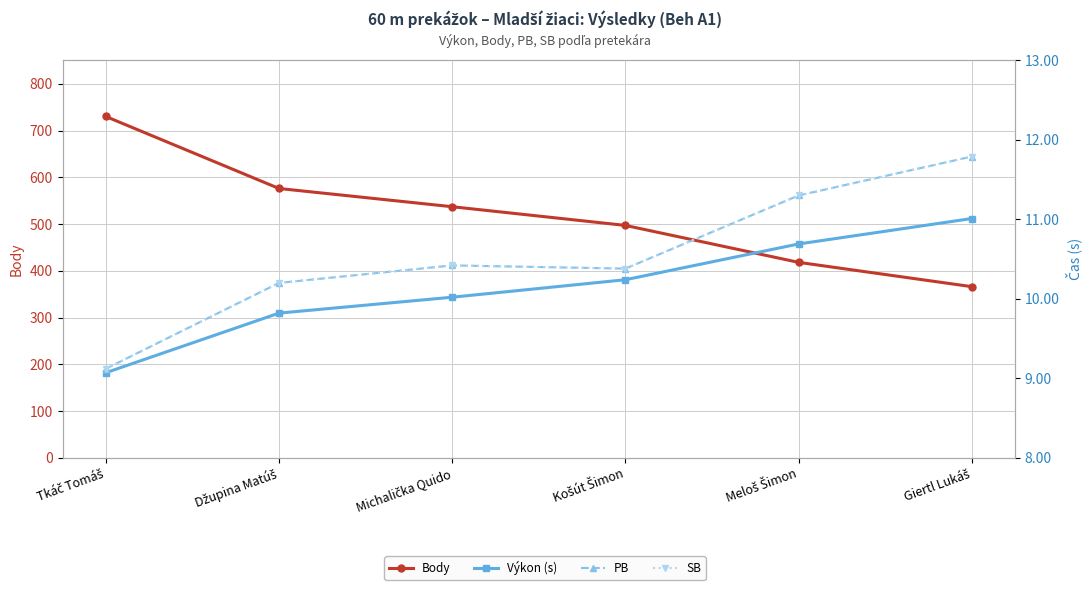

True or false: Body has more than 0 points higher than both neighbors.

False